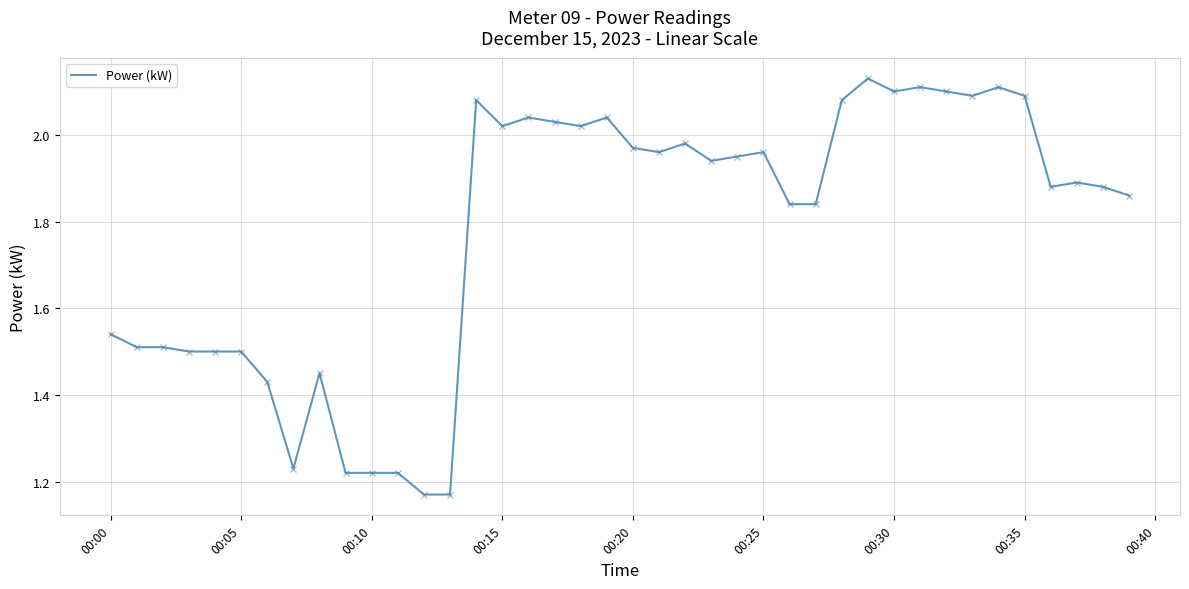

What is the difference between the maximum and minimum values?

1.0